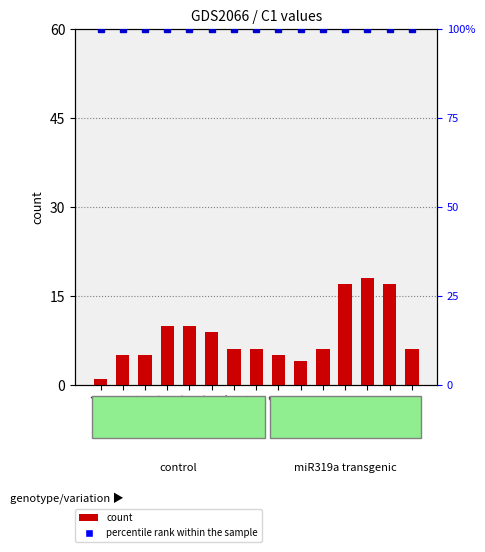

Between 1 and 12, which series saw the biggest shift?

count